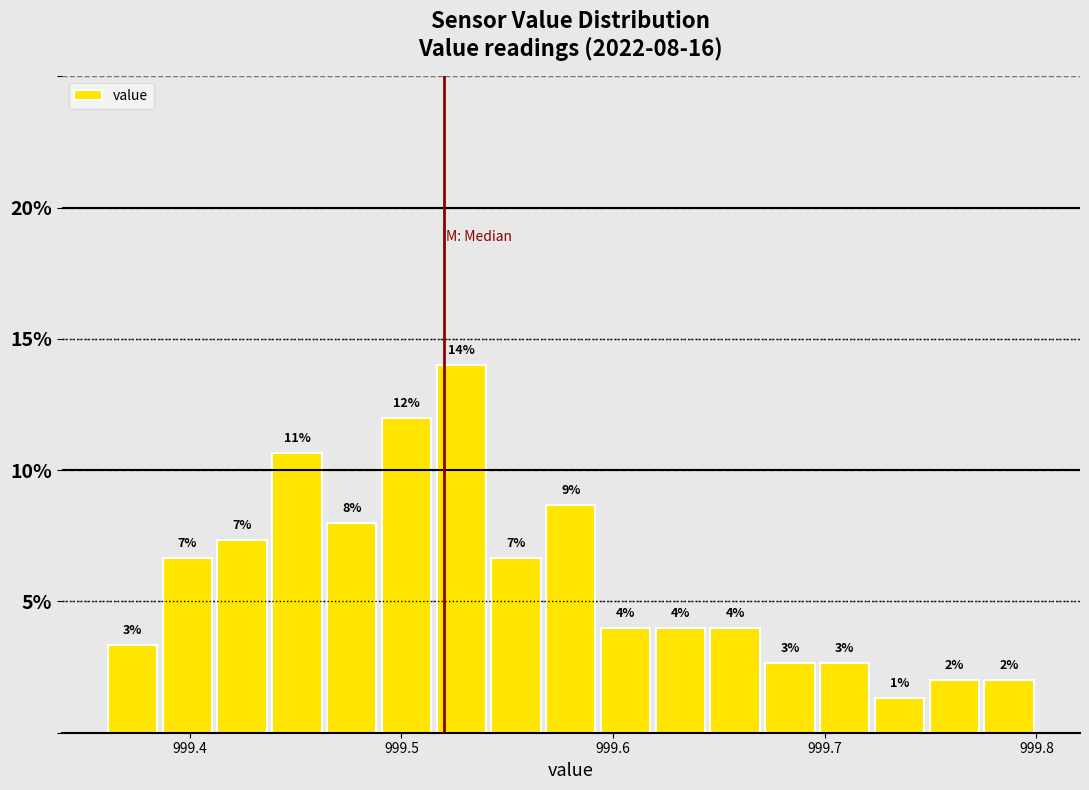

Read against the x-axis, roughly where is the centre of the tallest bar?

999.53